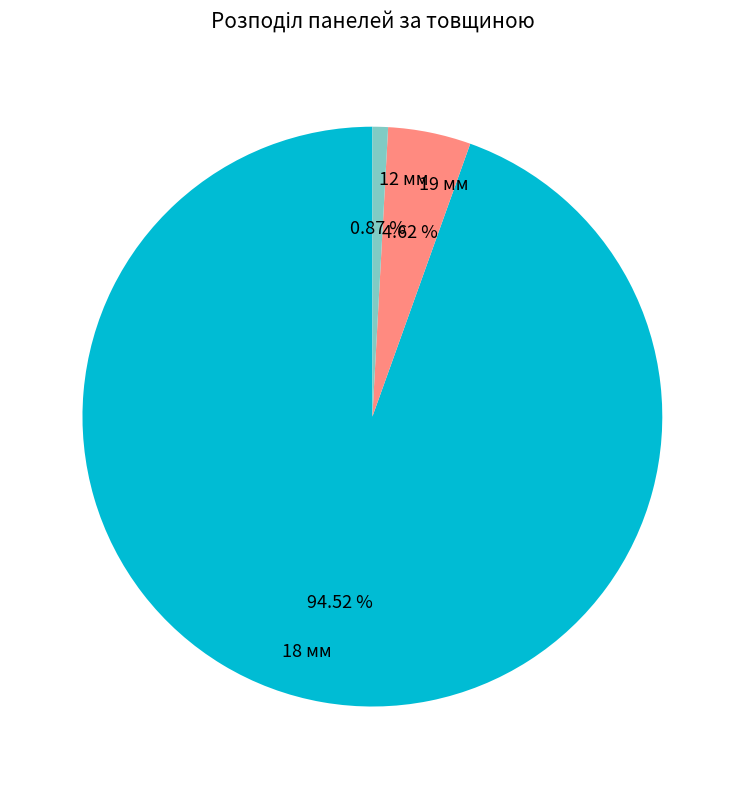

To the nearest percent, what percentage of the pie is 12 мм?

1%